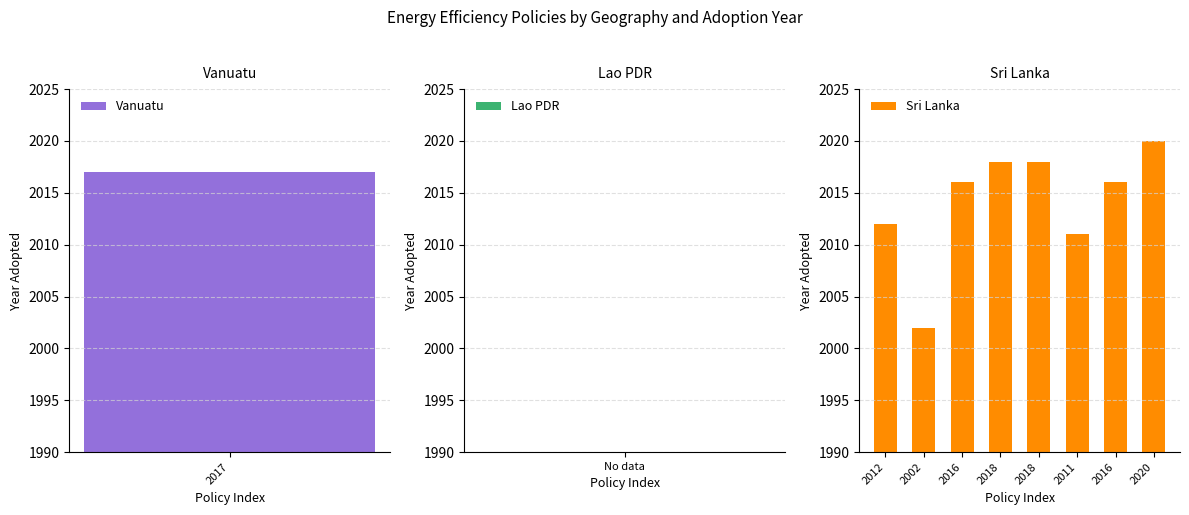

What is the maximum value shown in the chart?

2020